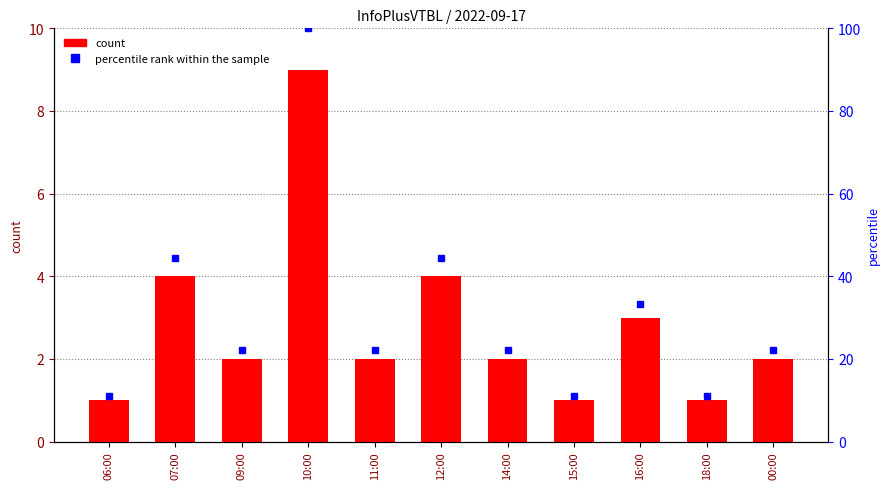

What is the sum of all values?

31